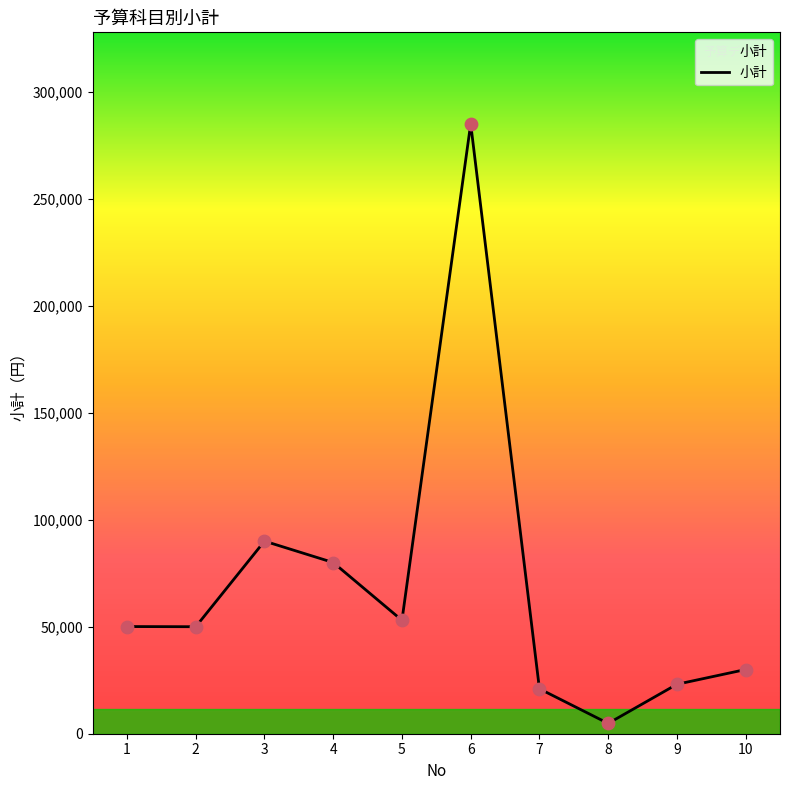

Between 8 and 3, which is larger?

3